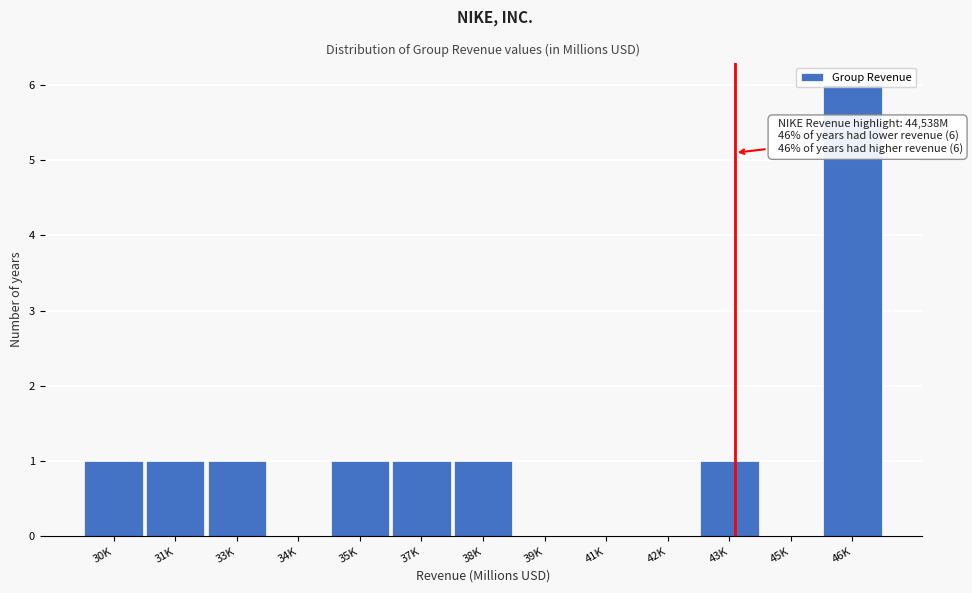

Which has a higher value, 34K or 30K?

30K